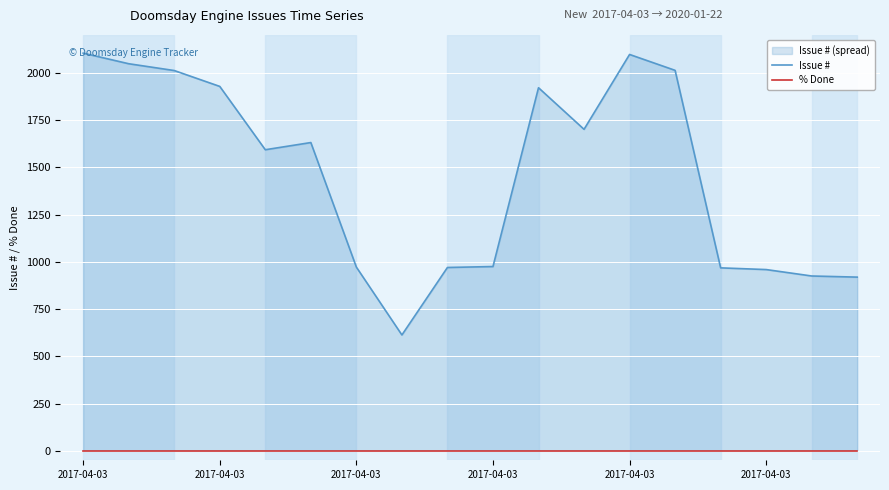

True or false: % Done and Issue # intersect in this chart.

False